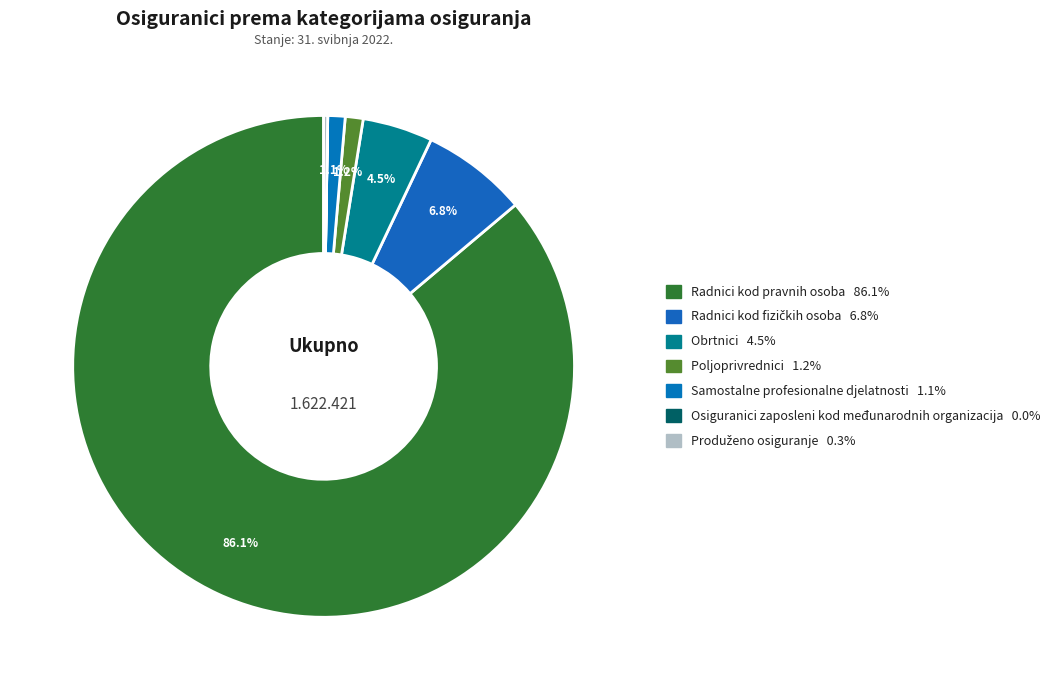

Which category has the smallest portion of the pie?

Osiguranici zaposleni kod međunarodnih organizacija